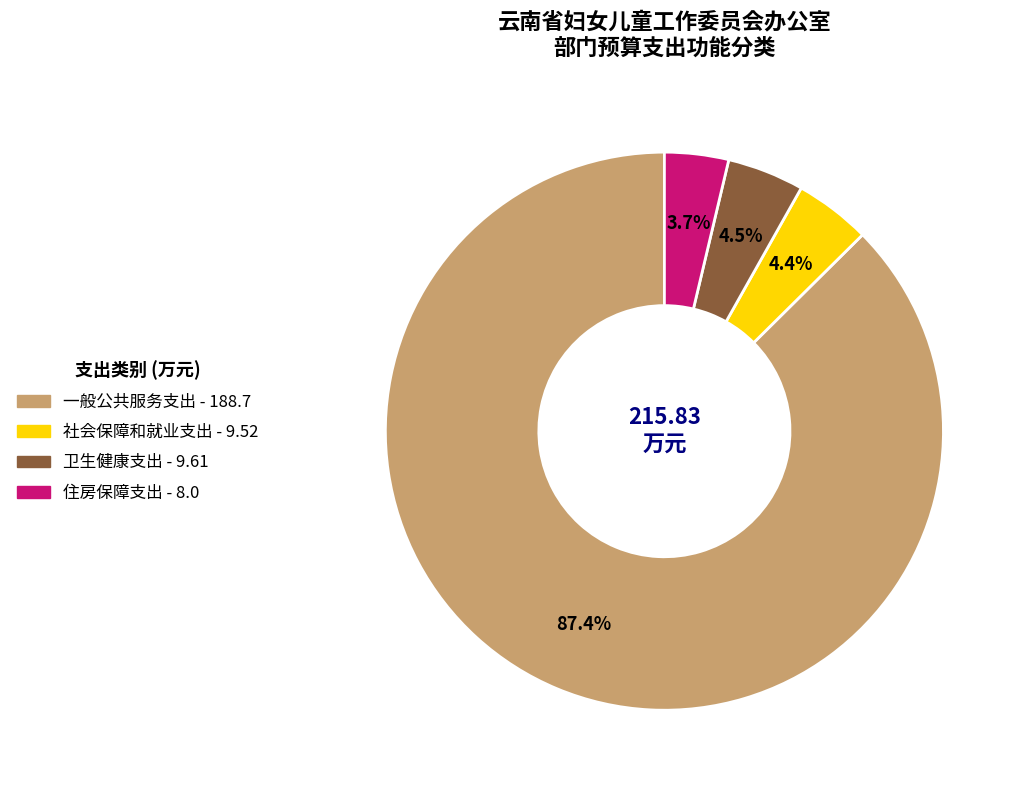

Combined, do 住房保障支出 and 社会保障和就业支出 account for over 50%?

No